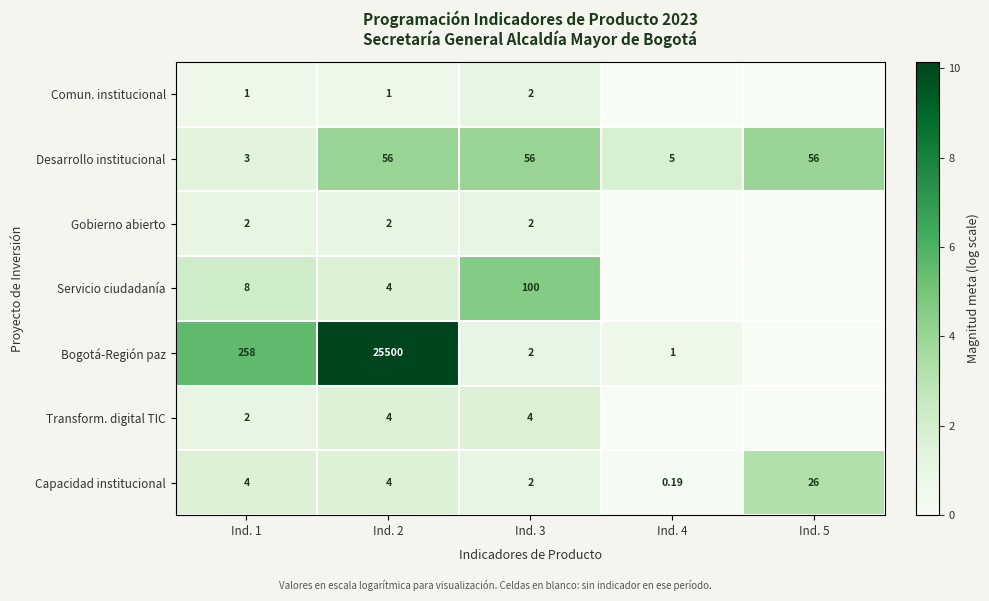

Is the value of Gobierno abierto at Ind. 1 greater than the value of Servicio ciudadanía at Ind. 2?

No